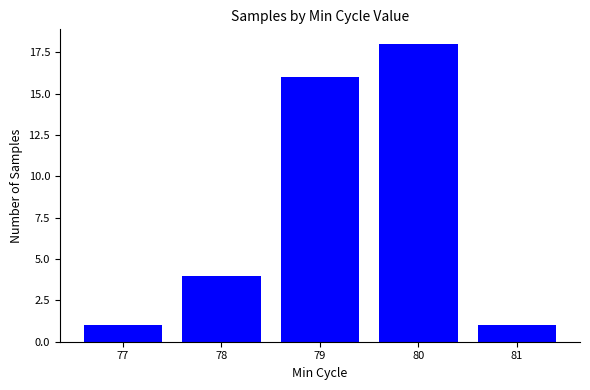

At which label is the value closest to 9?

78